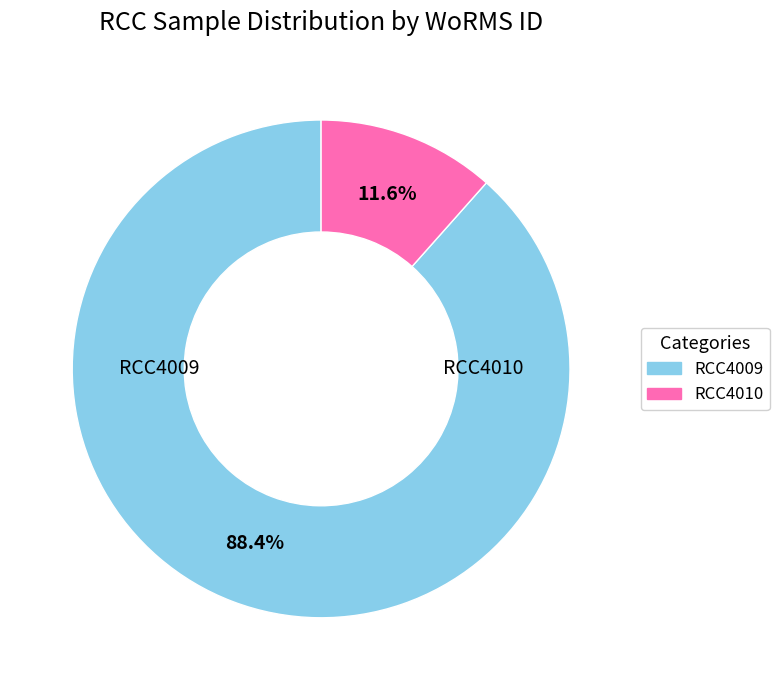

What is the majority slice?

RCC4009